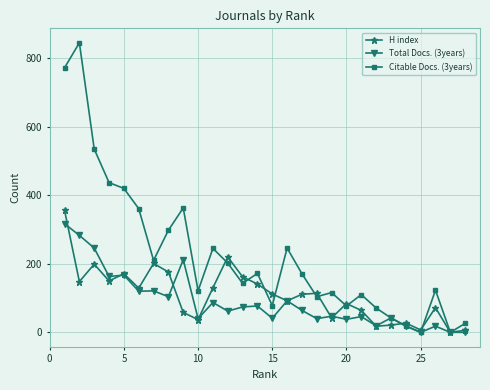

In Citable Docs. (3years), how many points are lower than both neighbors (excluding endpoints)?

8